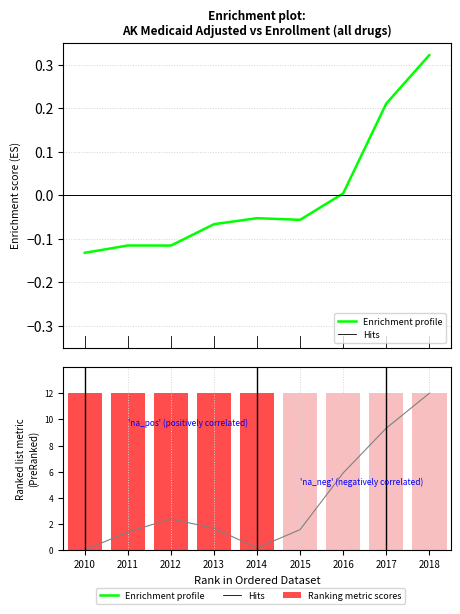

The annual_medicaid_enrollment series shows 5.9 at 2016. True or false?

True